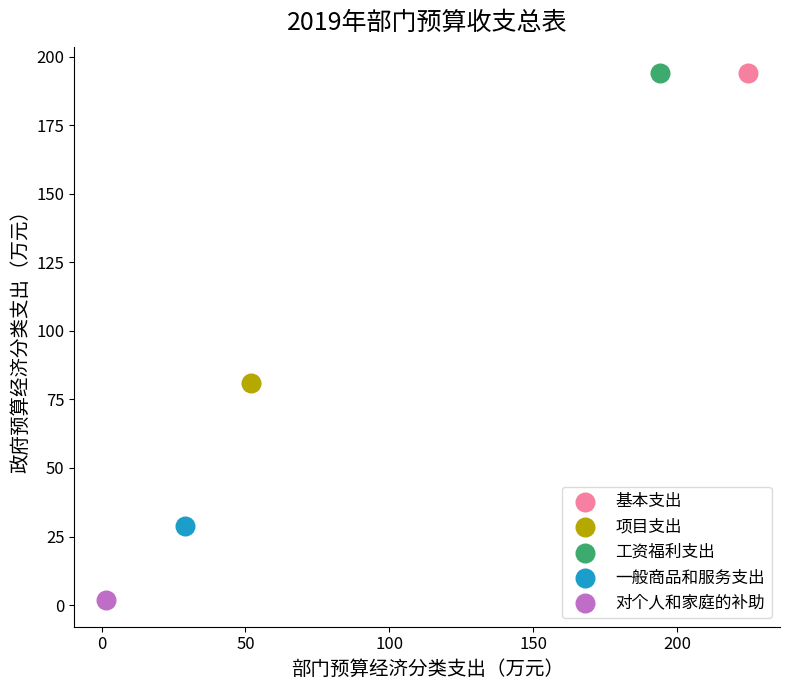

What are all the series names shown in the legend?

基本支出, 项目支出, 工资福利支出, 一般商品和服务支出, 对个人和家庭的补助